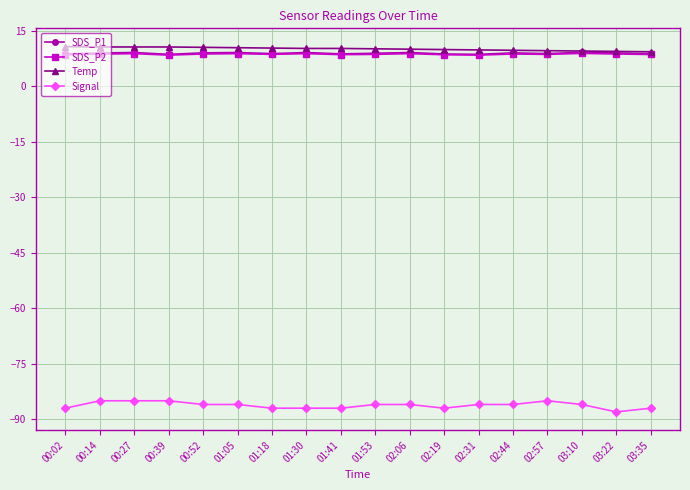

What is the total value across all series at 02:31?

-59.2